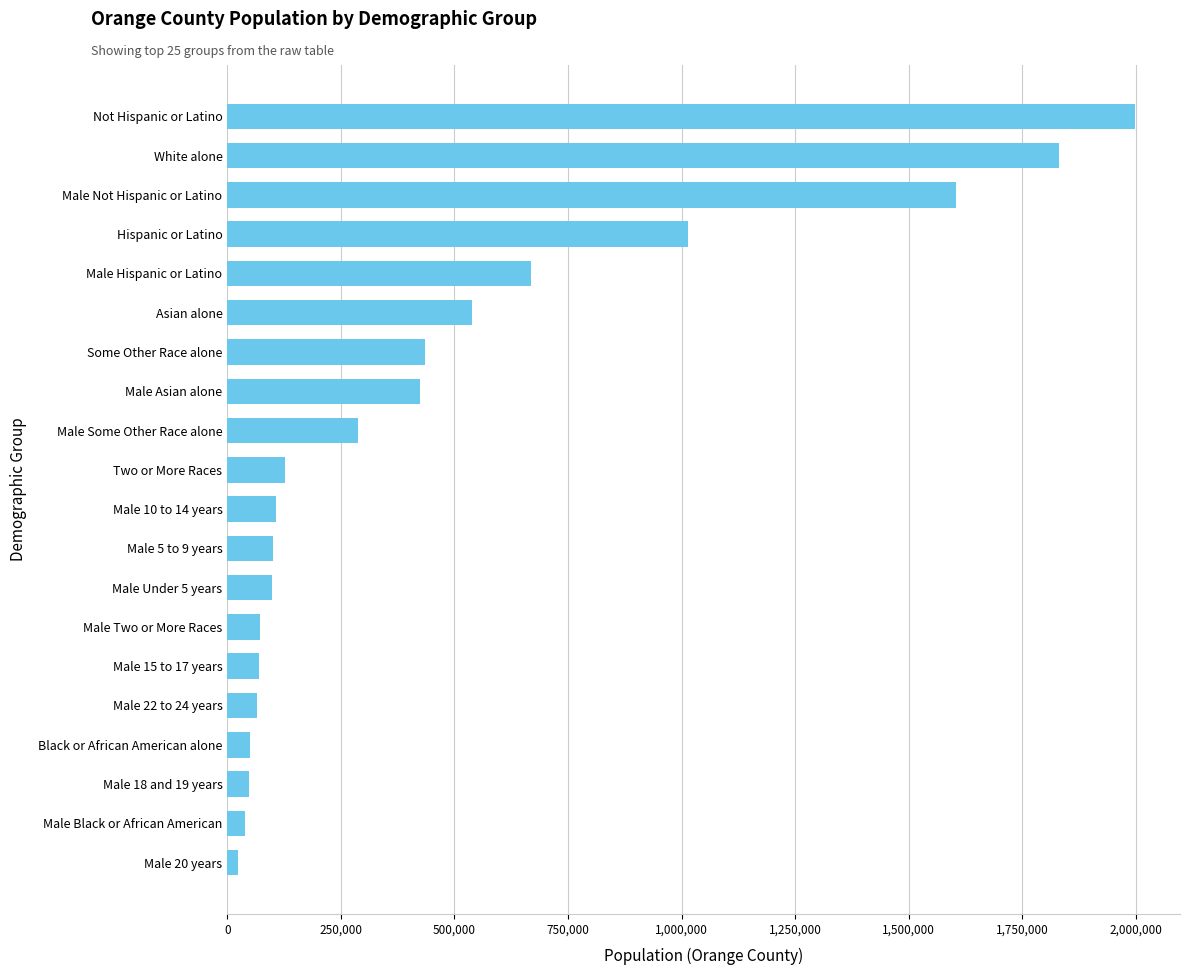

How many values are below 127799?

10